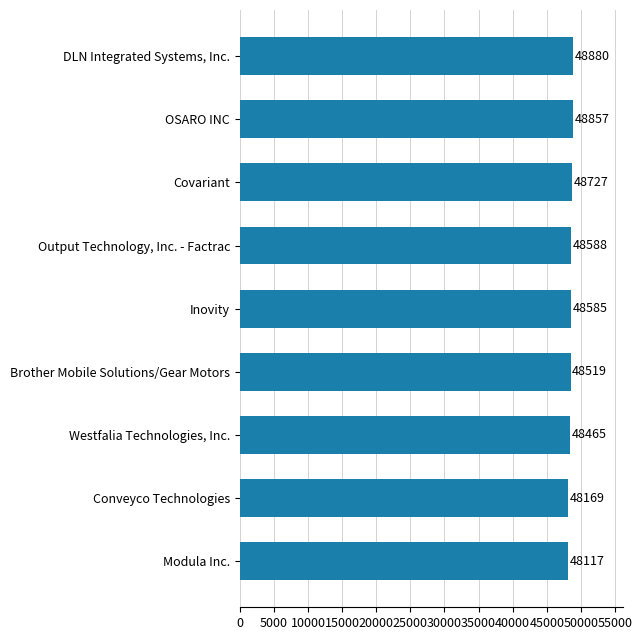

What is the sum of the values at Output Technology, Inc. - Factrac and OSARO INC?

97445